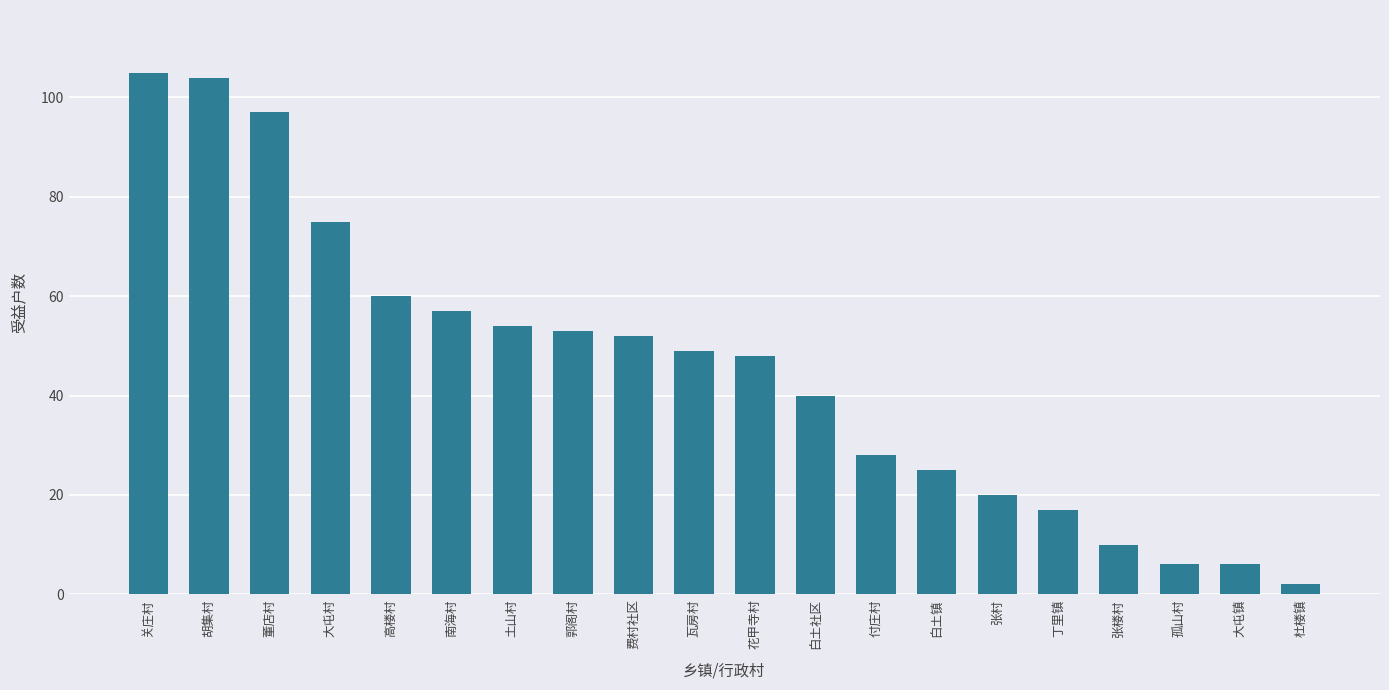

What is the difference between the second highest and second lowest values?

98